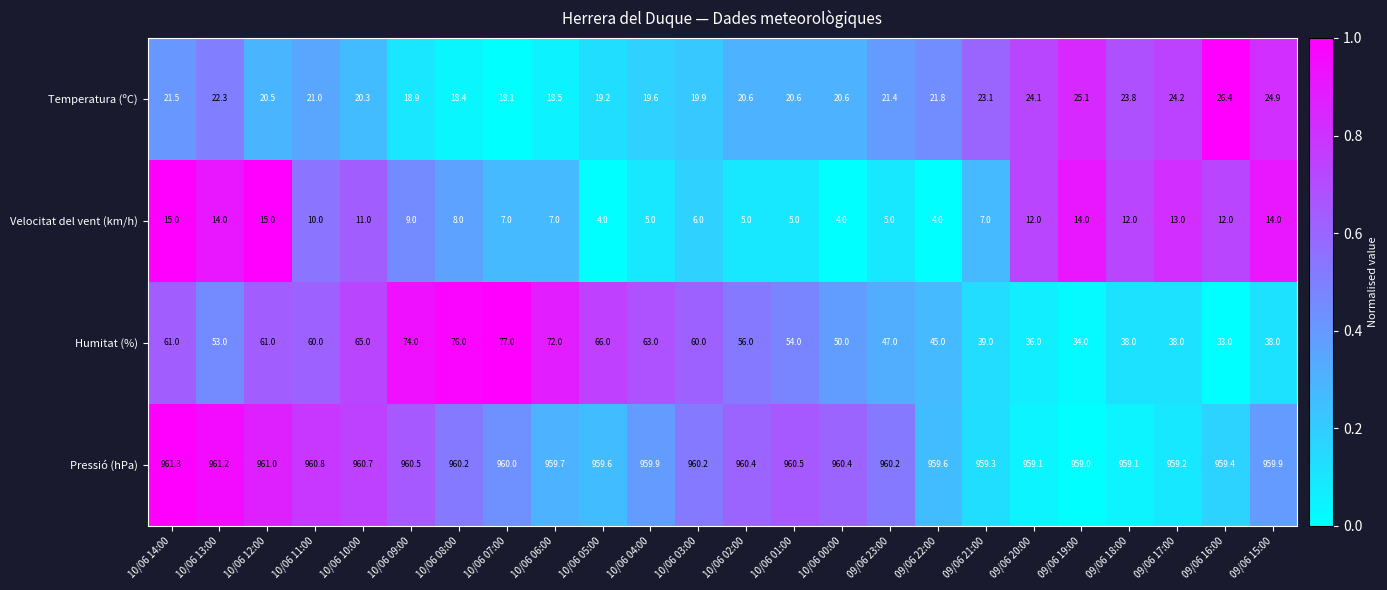

Rank the series at 09/06 21:00 from highest to lowest value.

Pressió (hPa), Humitat (%), Temperatura (ºC), Velocitat del vent (km/h)